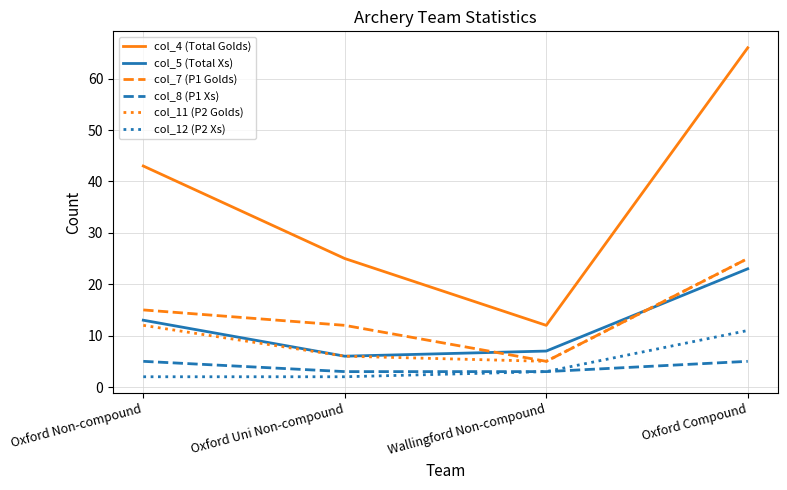

What position from the left is Oxford Uni Non-compound?

2